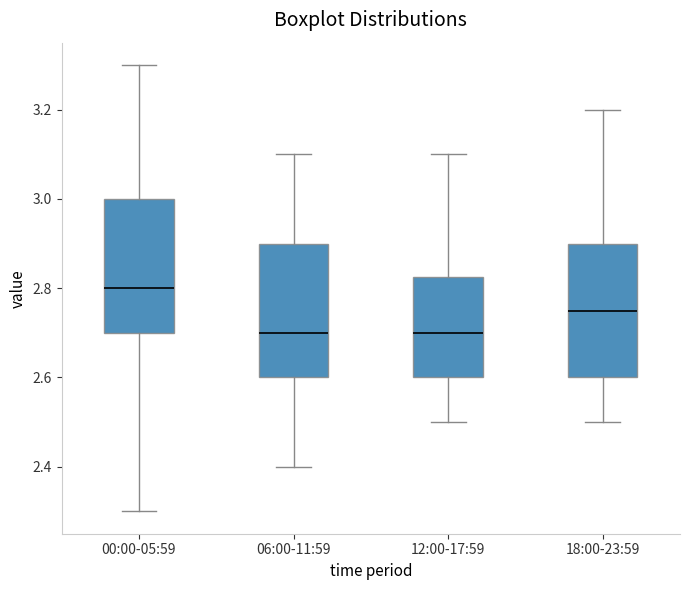

Which box's median line is the highest?

00:00-05:59